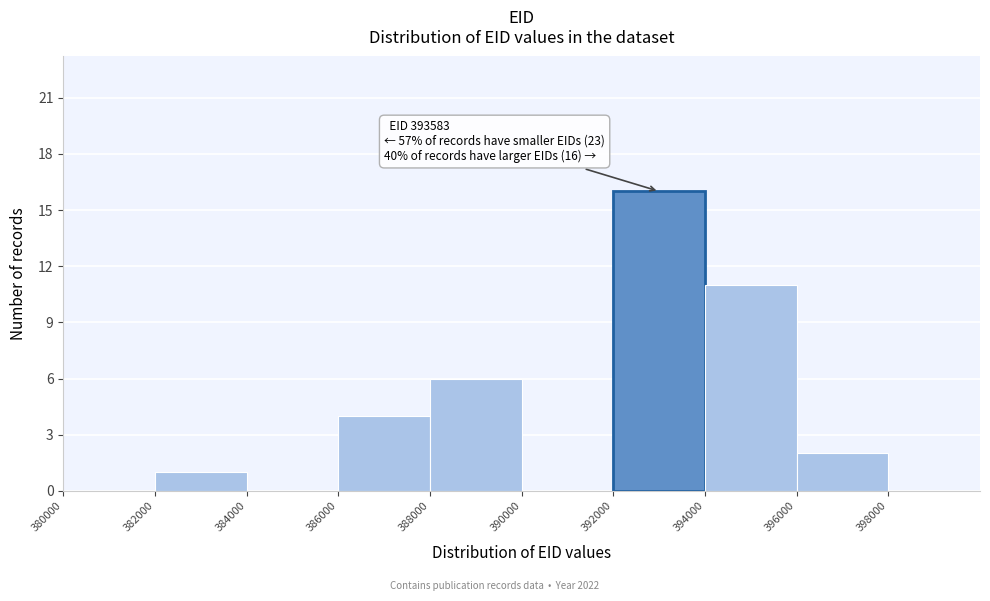

Which range on the x-axis has the tallest bar?

392000 to 394000